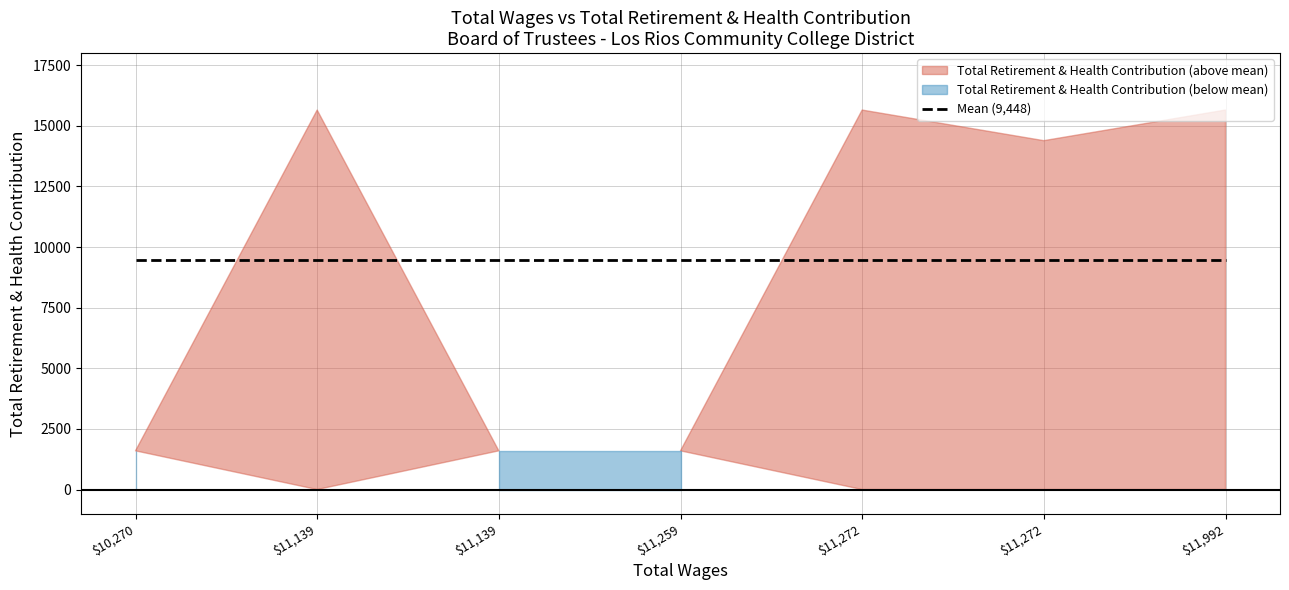

At which label is the value closest to 8624?

11272.0